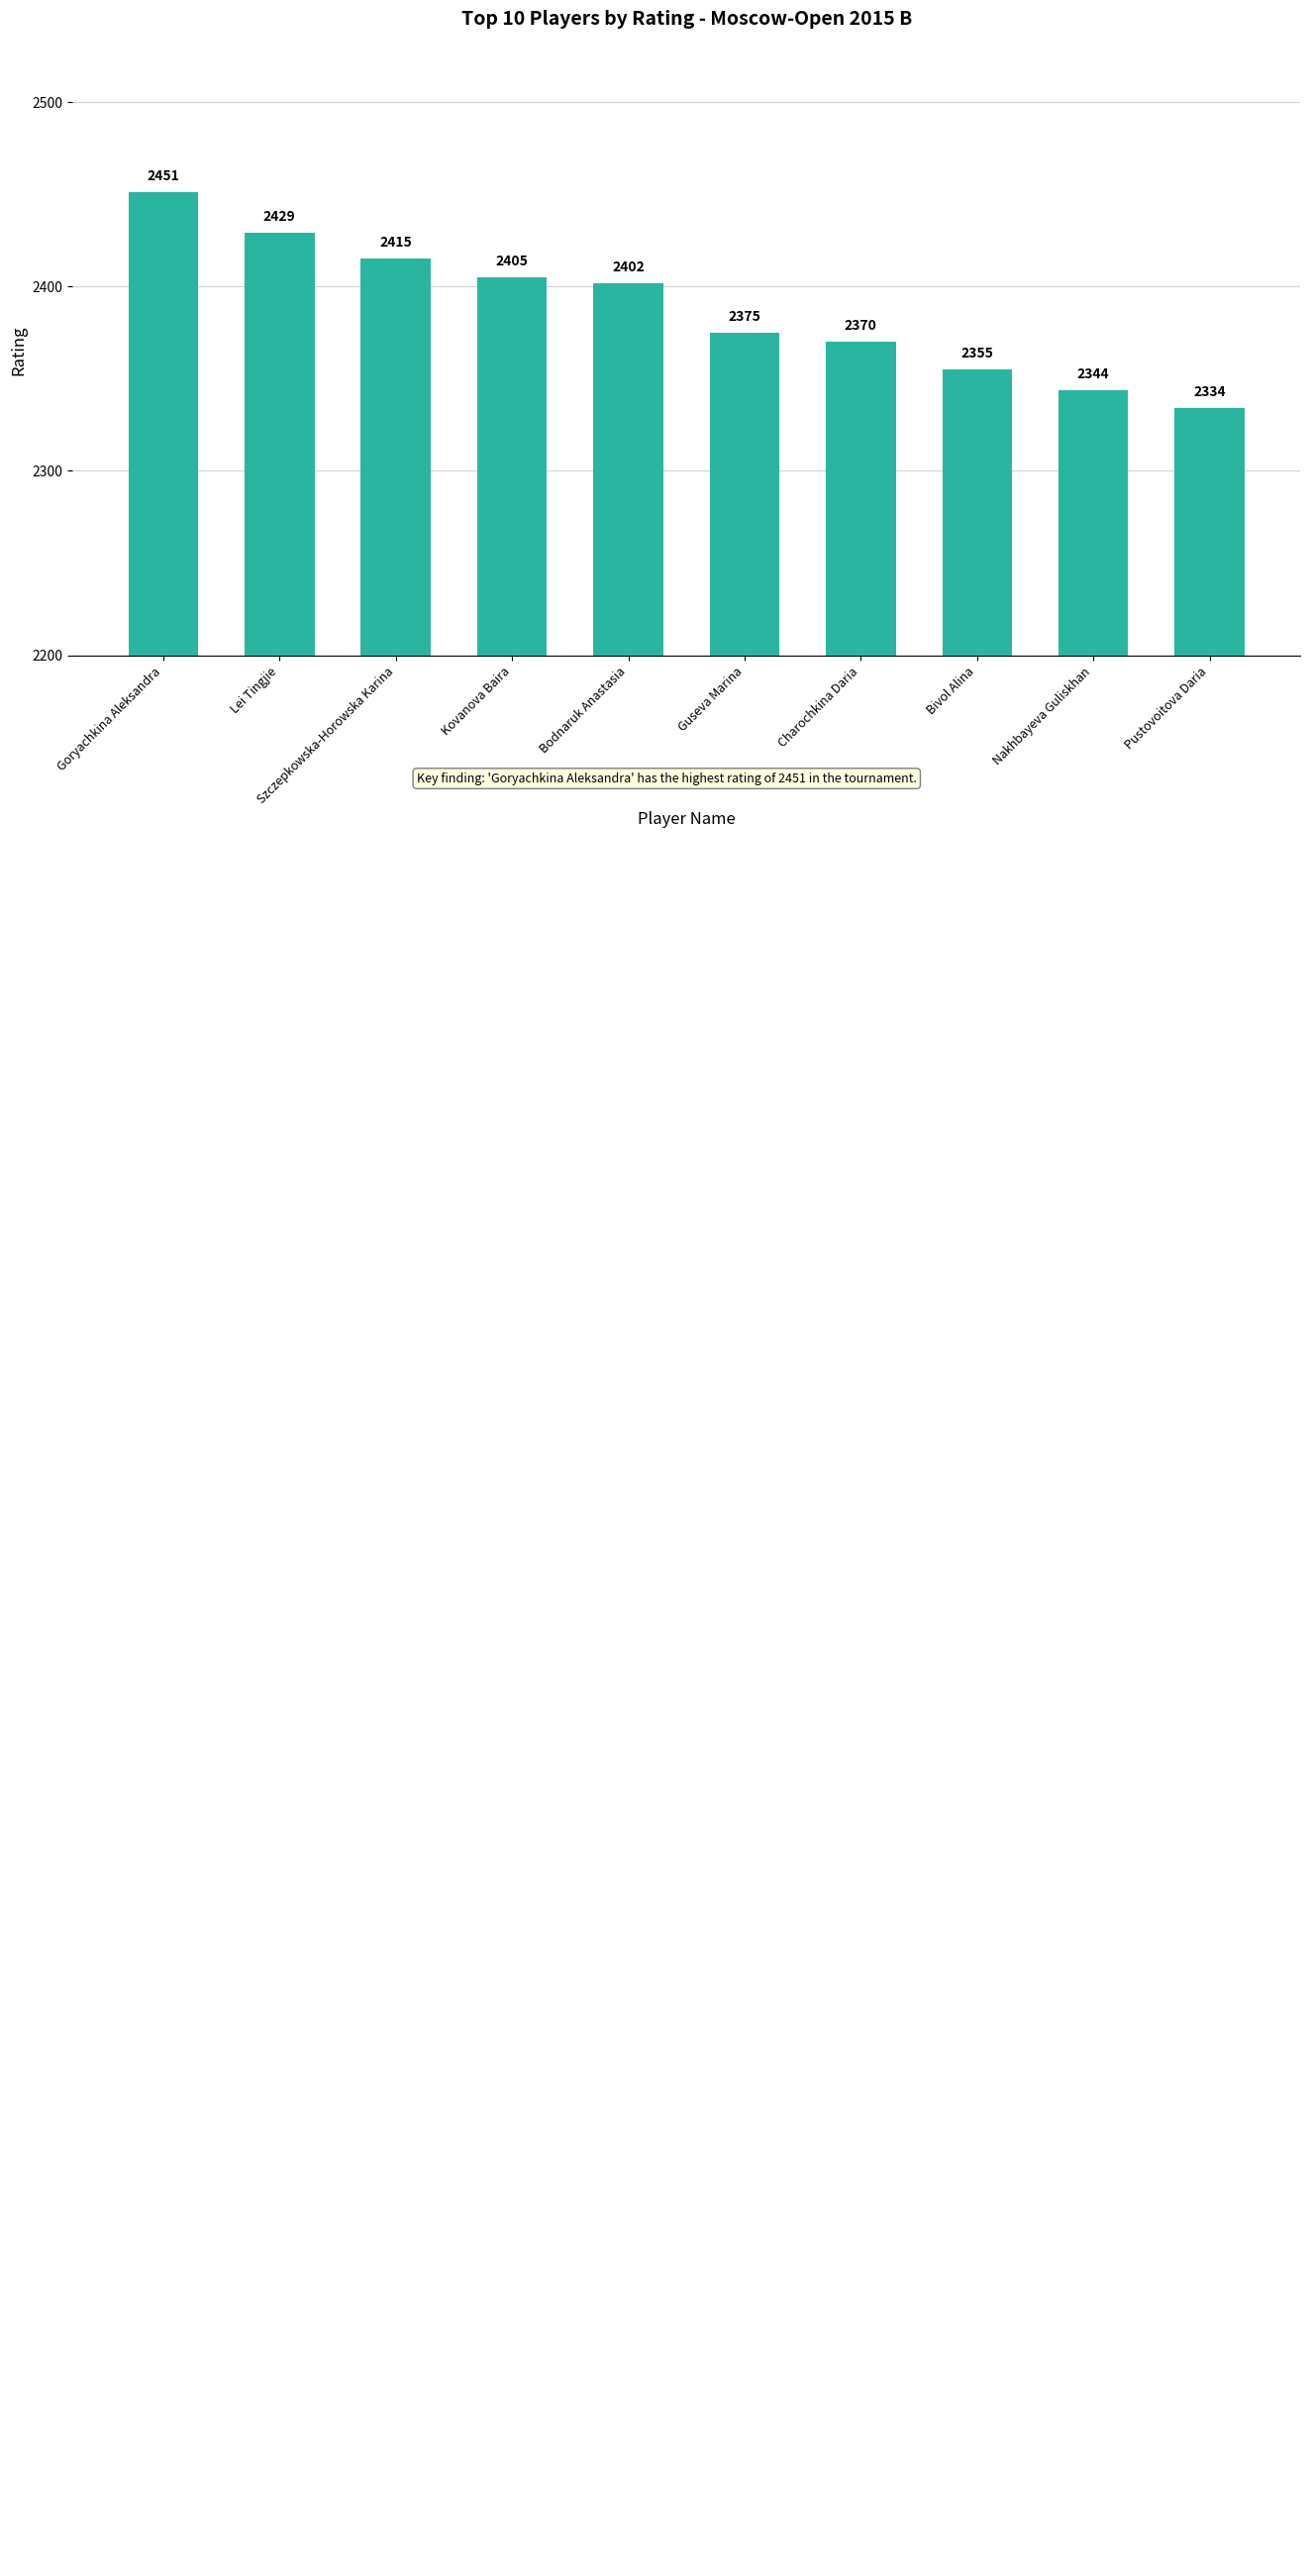

What is the greatest value displayed?

2451